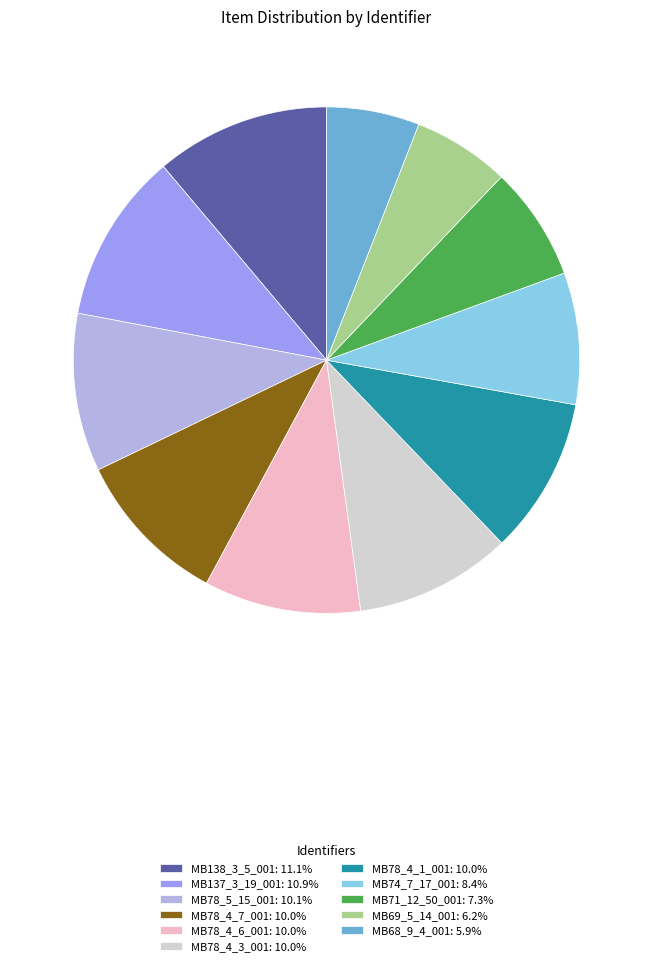

What is the largest slice in the pie chart?

MB138_3_5_001